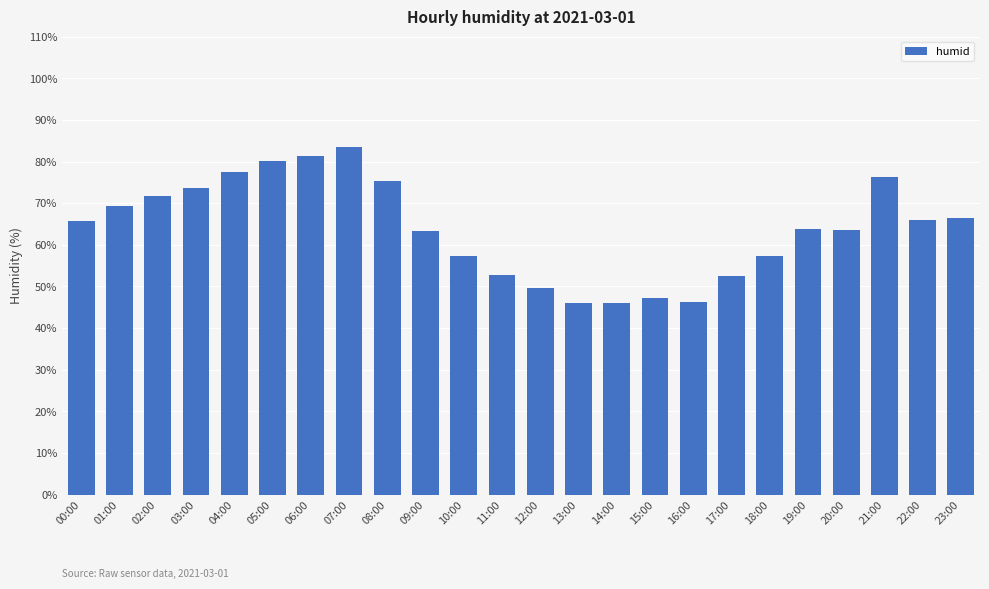

What is the label of the 8th bar from the right?

16:00